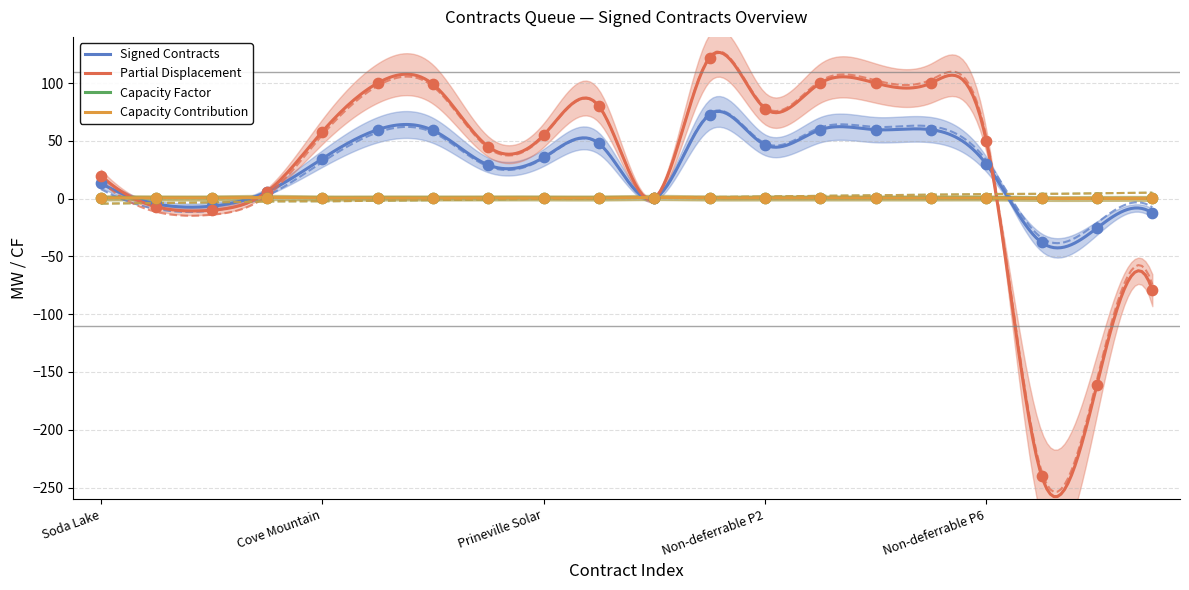

Which series contains the lowest Y value?

Partial Displacement